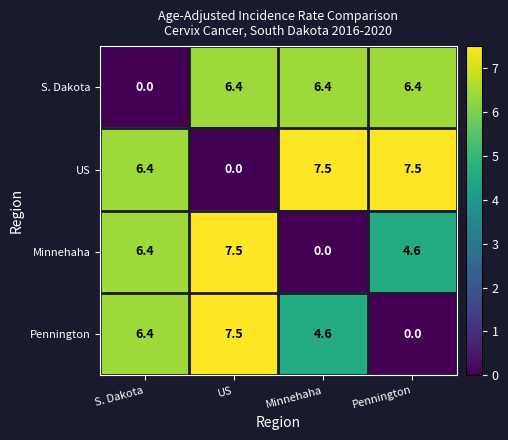

Count the number of categories in the chart.

4